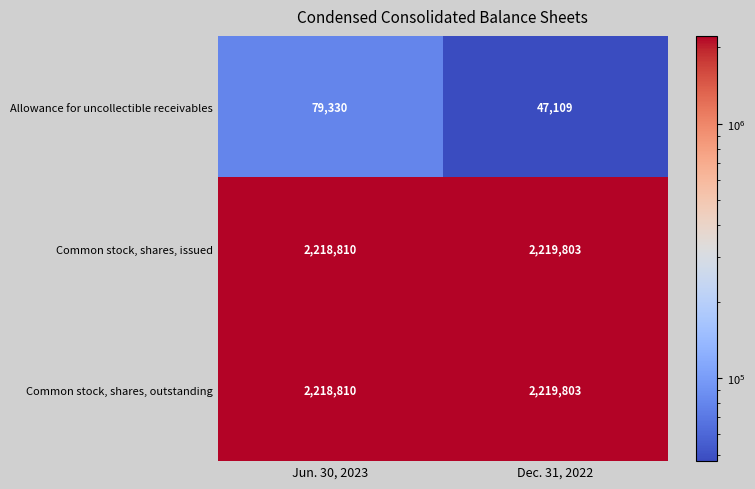

What is the average value of the Allowance for uncollectible receivables series?

63220